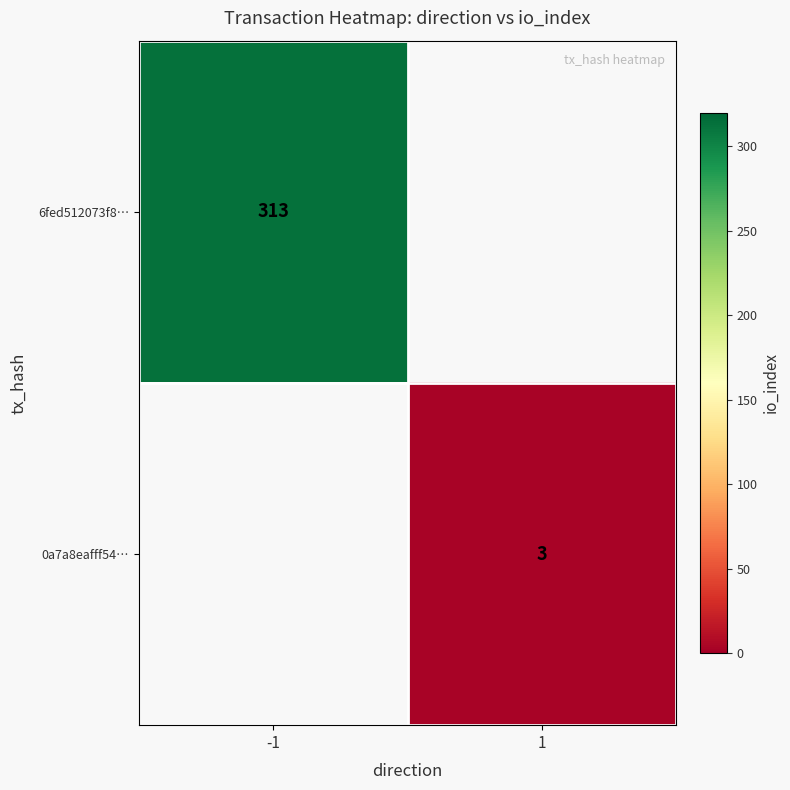

The value of 0a7a8eafff54… at 1 is 4.9. True or false?

False